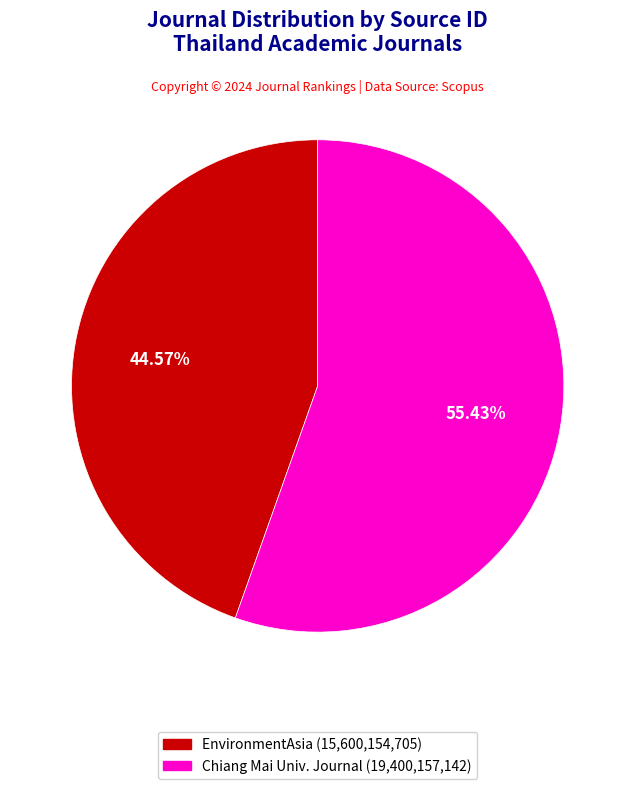

Does any single category account for the majority?

Yes